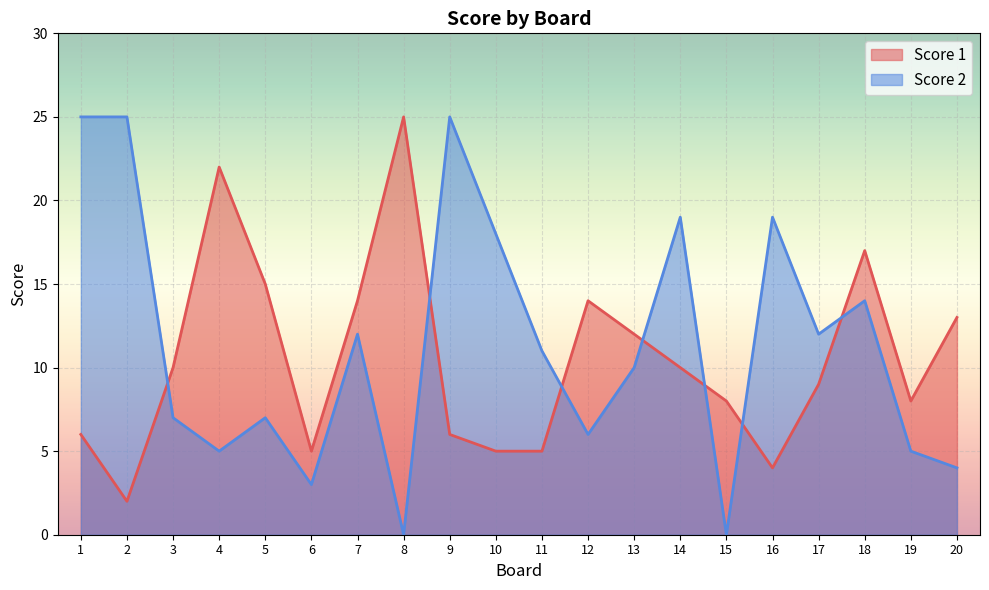

The Score 1 series shows 9 at 5. True or false?

False